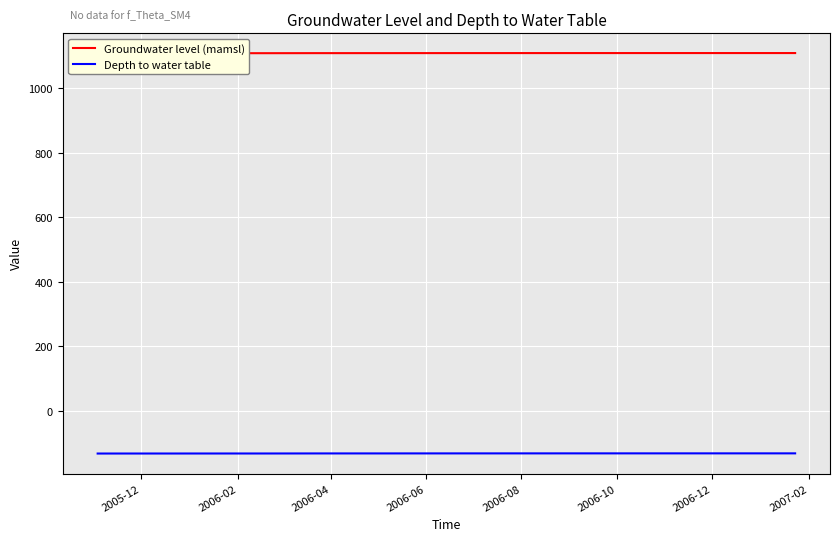

Reading right to left, extract all data points from this chart.

Groundwater level (mamsl): 1109.7	1109.7	1109.7	1109.7	1109.7	1109.7	1109.7	1109.7	1109.7	1109.7	1109.7	1109.7	1109.7	1109.7	1109.7	1109.6	1109.6	1109.6	1109.6	1109.6	1109.5	1109.5	1109.5	1109.5	1109.5	1109.4	1109.4	1109.3	1109.3	1109.3	1109.3	1109.3	1109.3	1109.2	1109.3	1109.2	1109.2	1109.2	1109.2	1109.2
Depth to water table: -132.8	-132.8	-132.8	-132.8	-132.8	-132.8	-132.8	-132.8	-132.8	-132.8	-132.8	-132.8	-132.8	-132.8	-132.8	-132.9	-132.9	-132.9	-132.9	-132.9	-133.0	-133.0	-133.0	-133.0	-133.0	-133.1	-133.1	-133.2	-133.2	-133.2	-133.2	-133.2	-133.2	-133.3	-133.2	-133.3	-133.3	-133.3	-133.3	-133.3